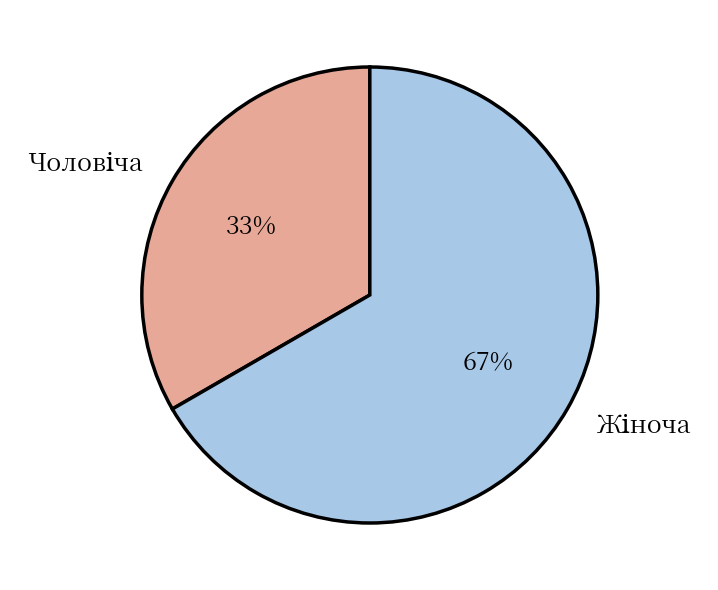

Is there any slice that represents more than half of the pie?

Yes